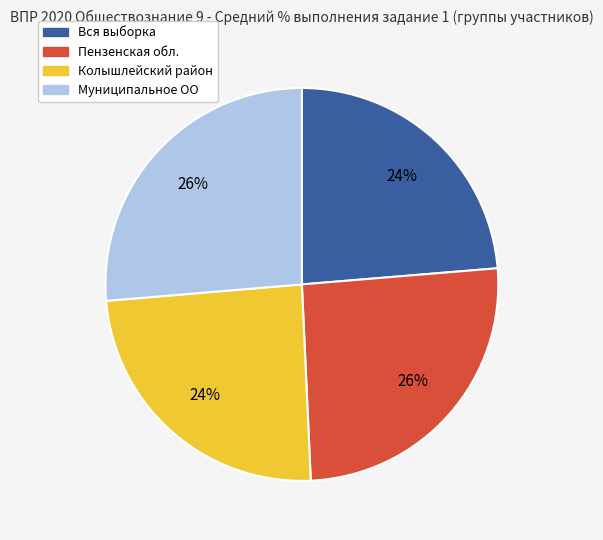

To the nearest percent, what is the average slice percentage?

25%